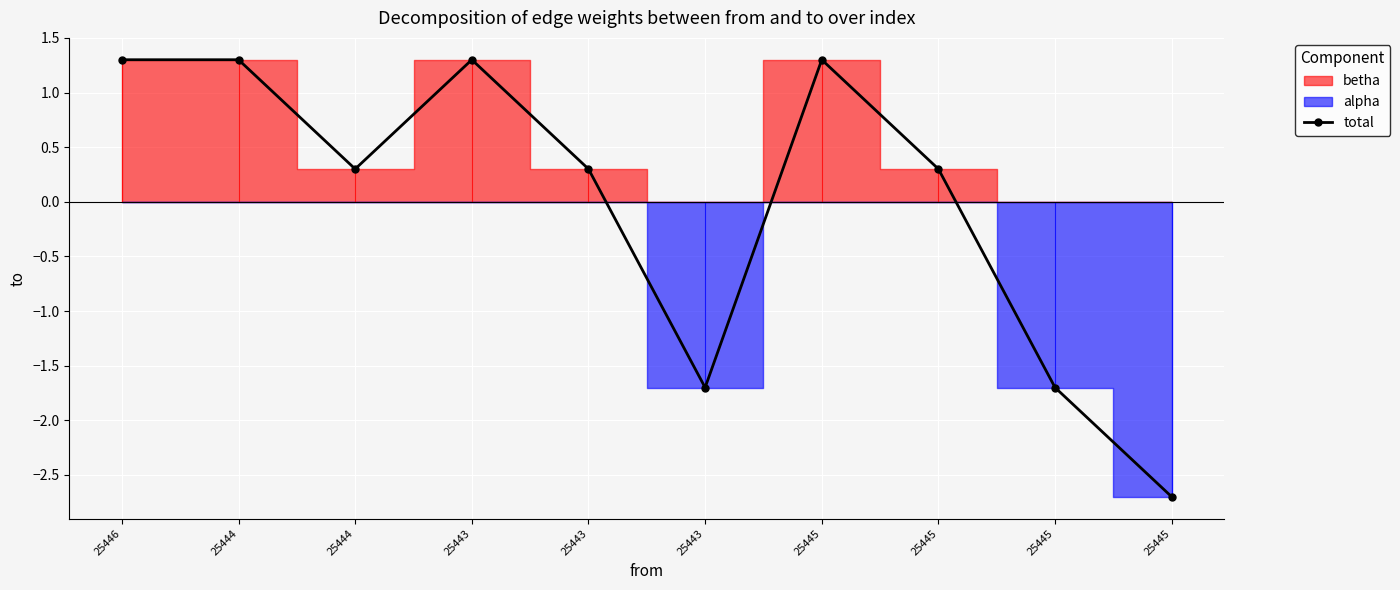

What is the change in value from 25445 to 25445?

-4.0